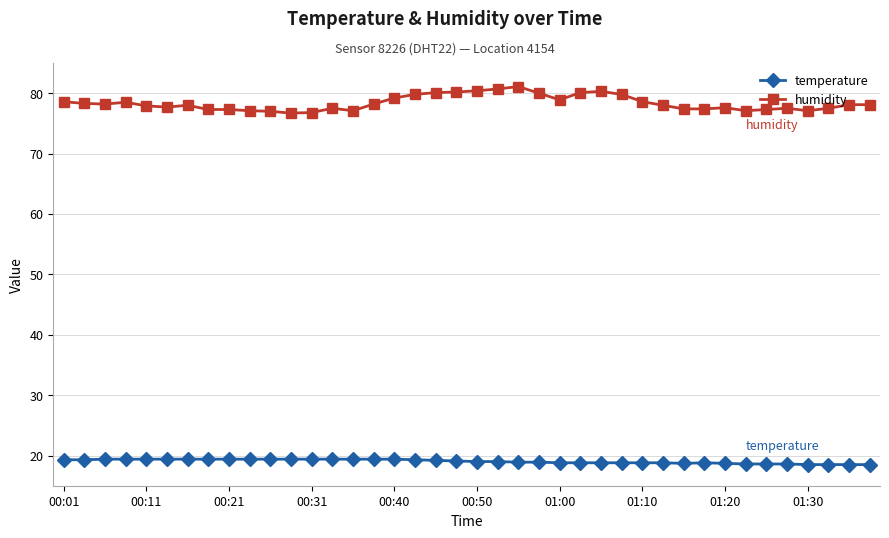

What is the average value of the temperature series?

19.0